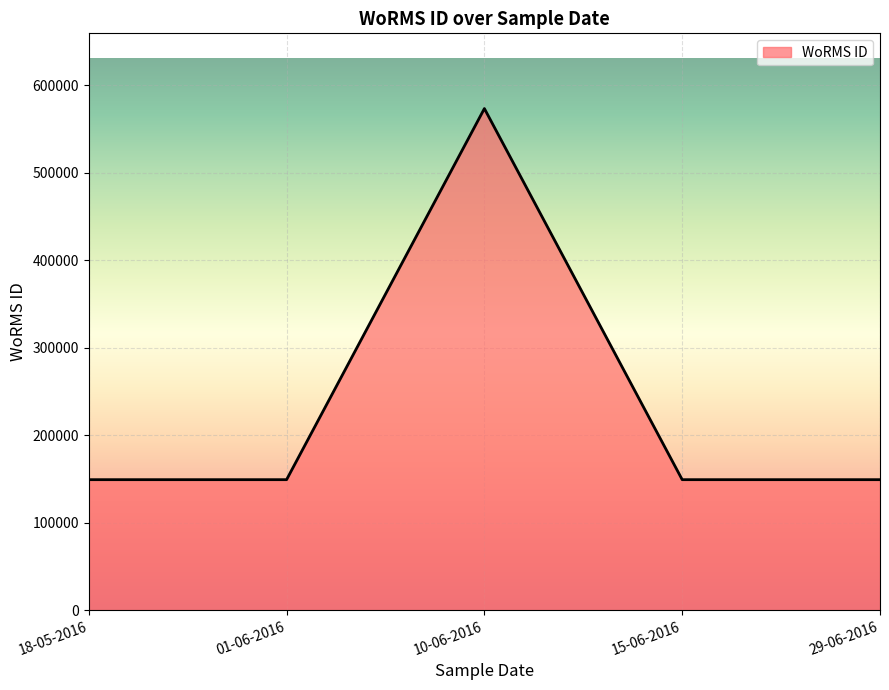

Approximately how many times larger is the value at 15-06-2016 compared to 10-06-2016?

0.3